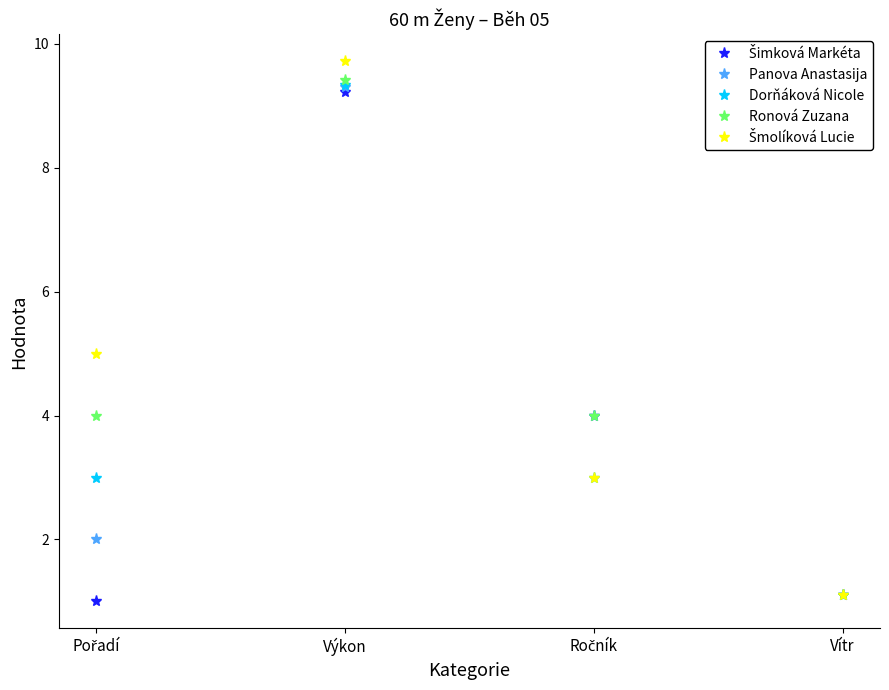

Count the number of data series in this chart.

5